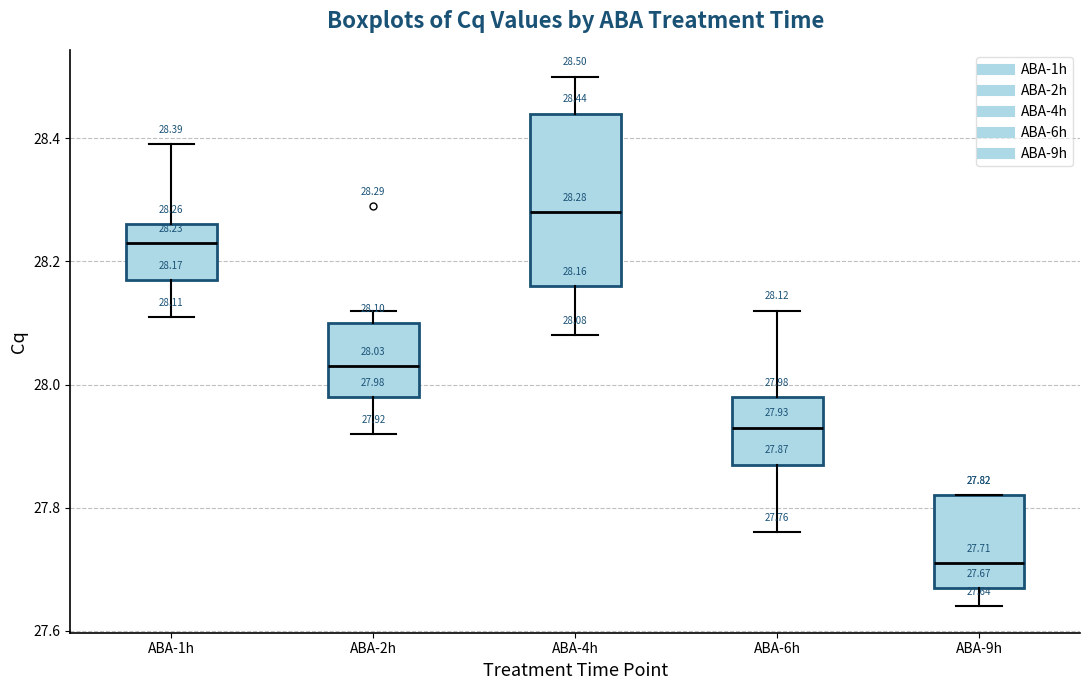

Which box is the tallest, from its lower edge to its upper edge?

ABA-4h